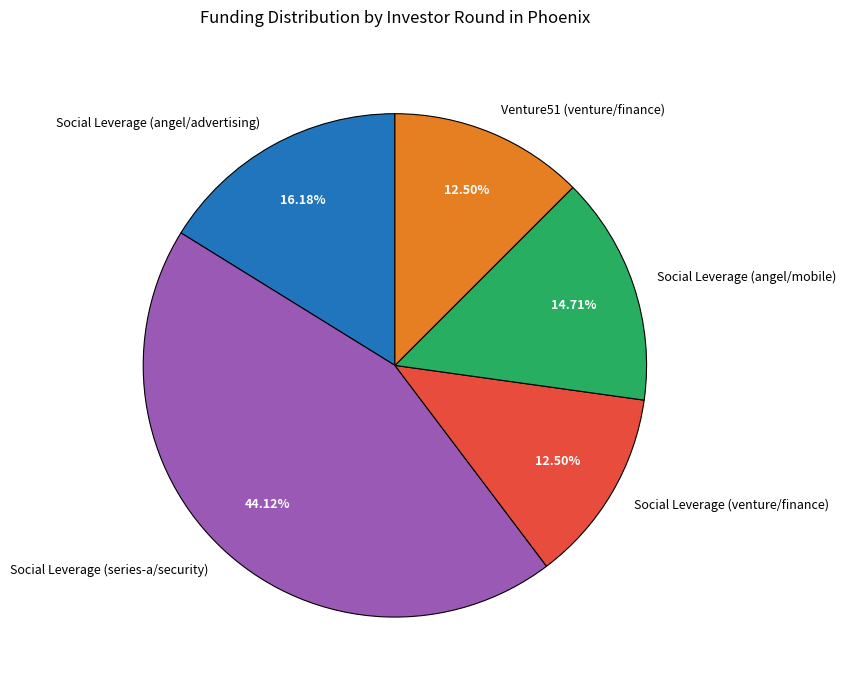

The Social Leverage (angel/mobile) slice represents 6% of the pie. True or false?

False